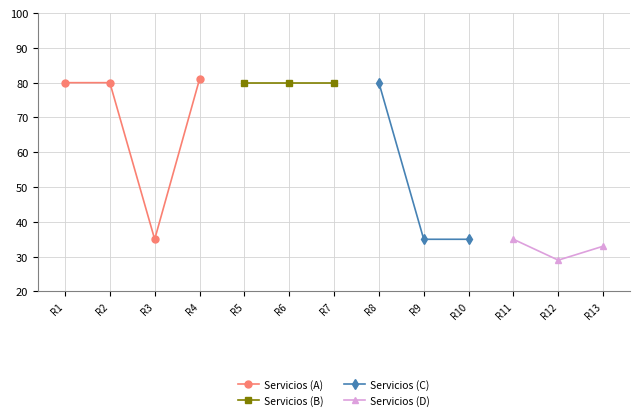

What is the highest value of the Servicios (A) series?

81